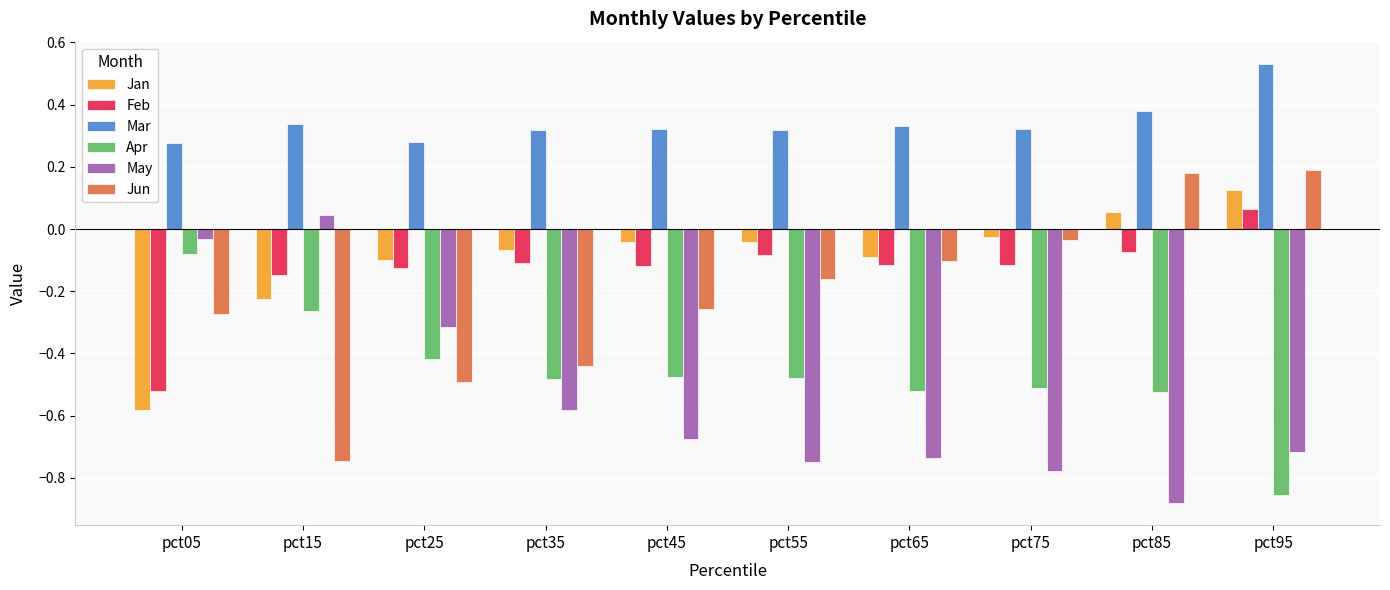

Is it true that Apr equals -0.8 at pct35?

False